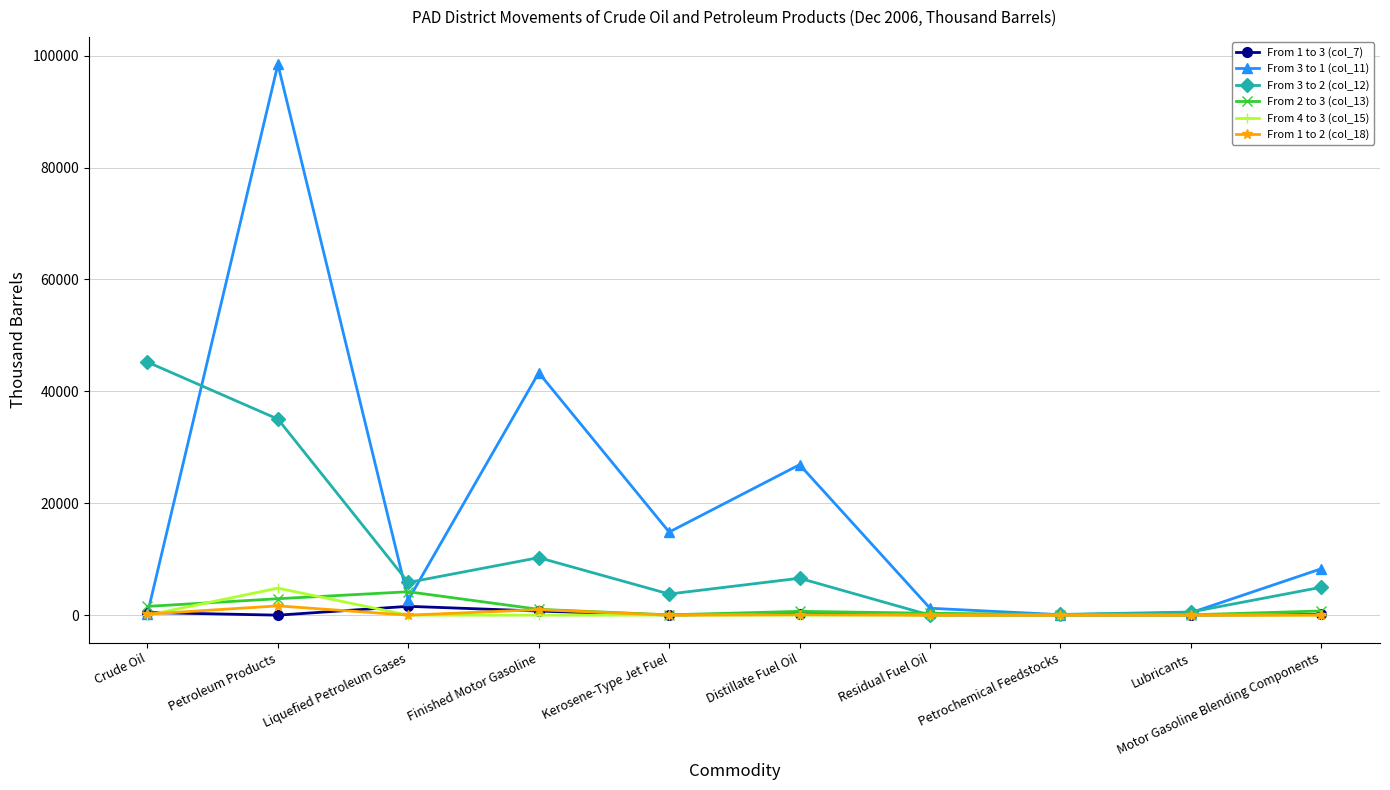

True or false: From 3 to 1 (col_11) and From 3 to 2 (col_12) cross at least once.

True